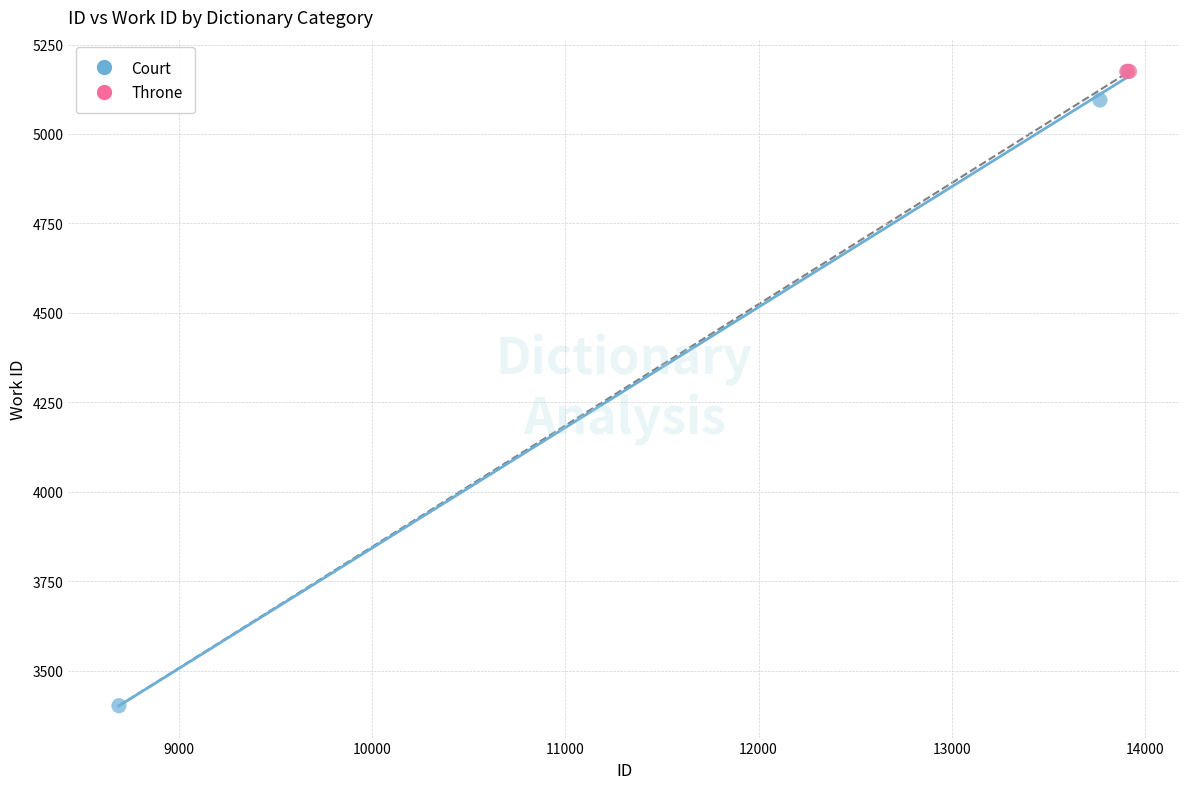

What are all the series names shown in the legend?

Court, Throne